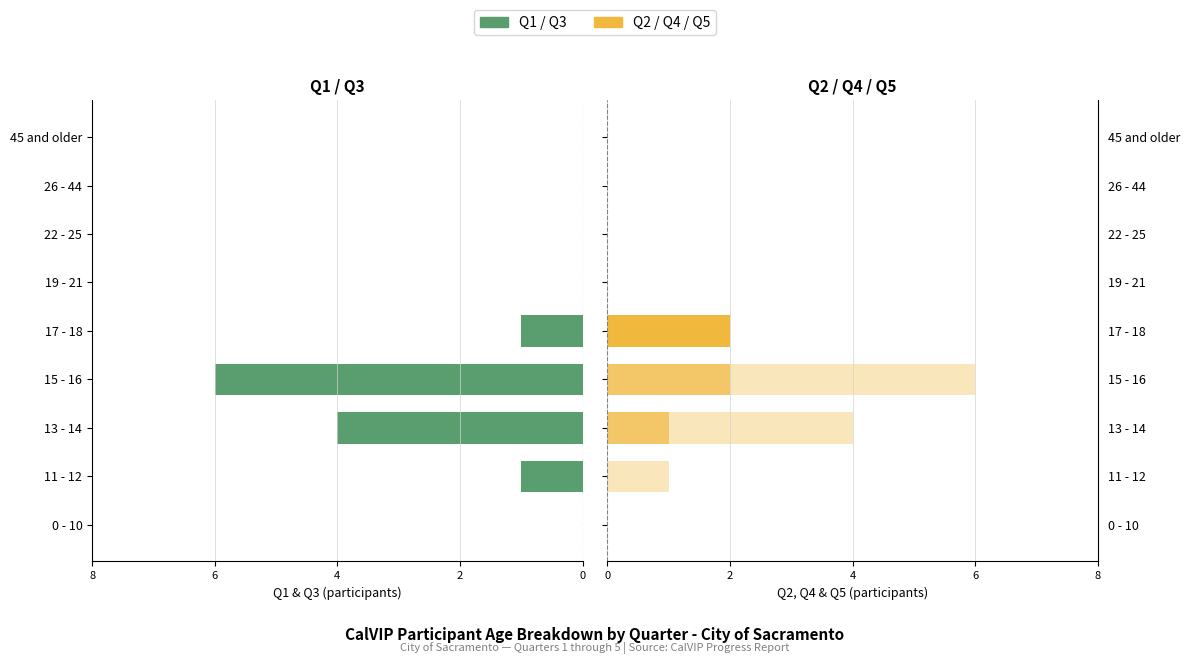

At how many categories does at least one series exceed -5?

9